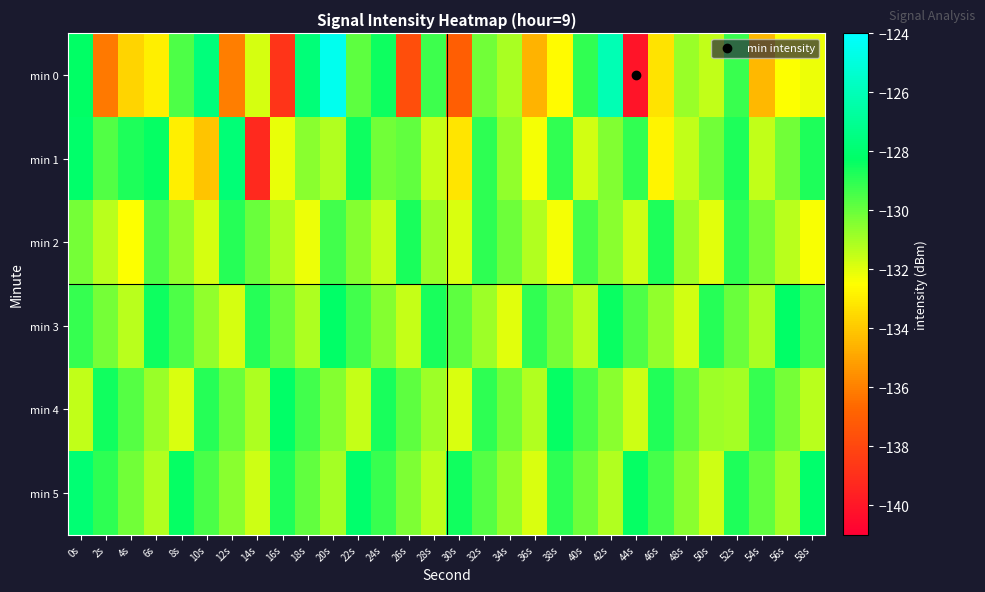

How many distinct data groups are displayed?

6